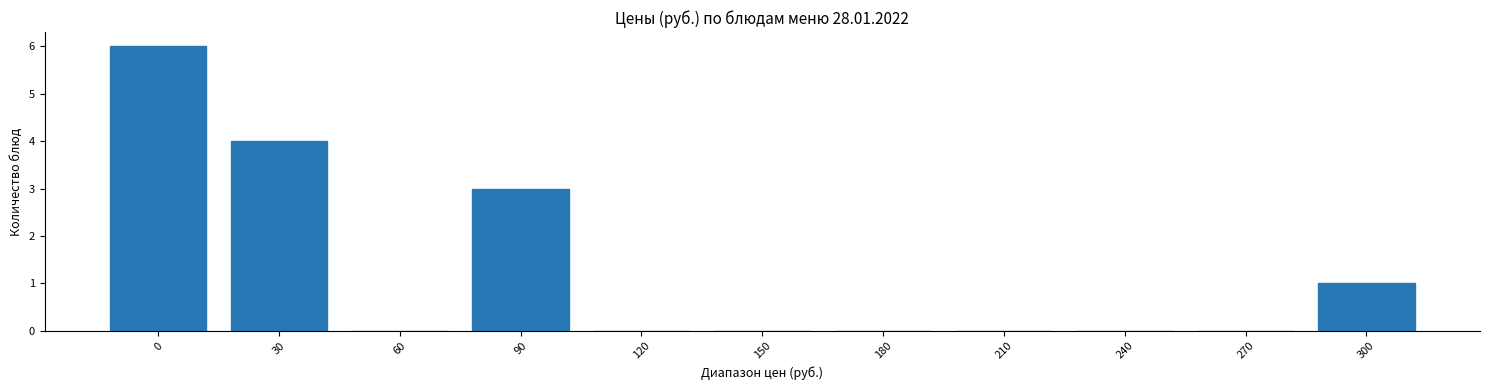

Reading right to left, transcribe all the data shown in this chart.

300=1	270=0	240=0	210=0	180=0	150=0	120=0	90=3	60=0	30=4	0=6